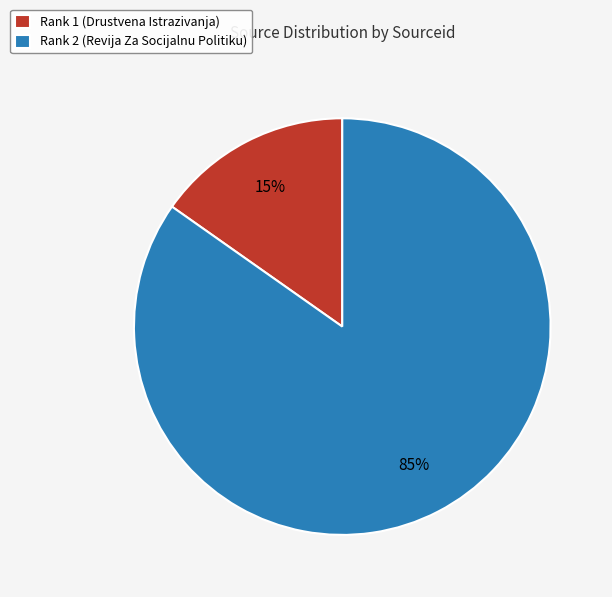

Do Rank 1 (Drustvena Istrazivanja) and Rank 2 (Revija Za Socijalnu Politiku) together represent more than half of the pie?

Yes